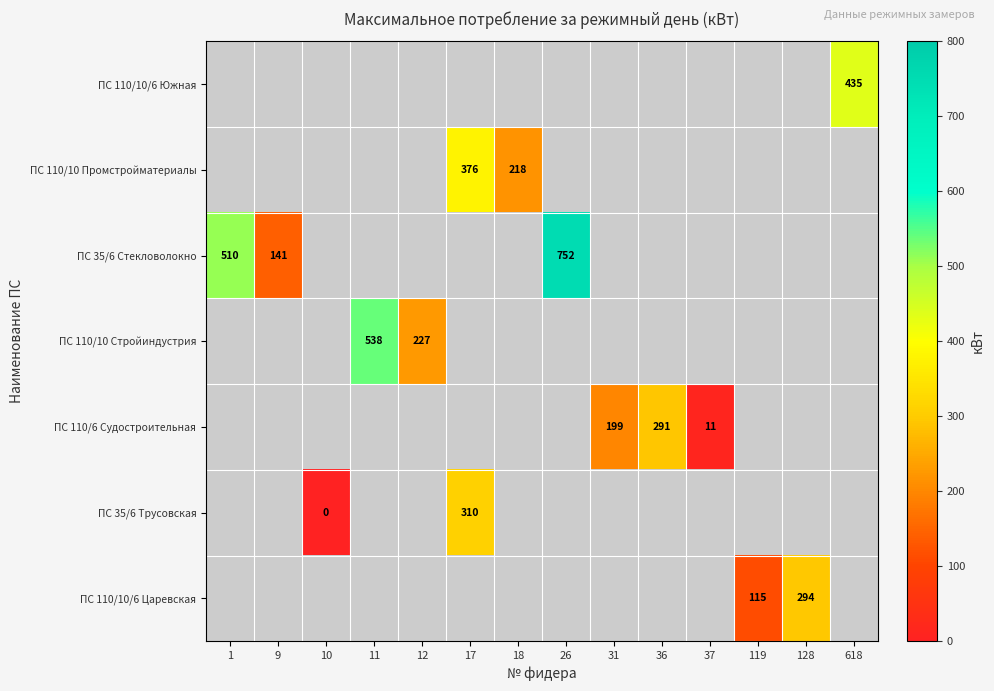

Is it true that ПС 110/10 Стройиндустрия equals 227 at 12?

True